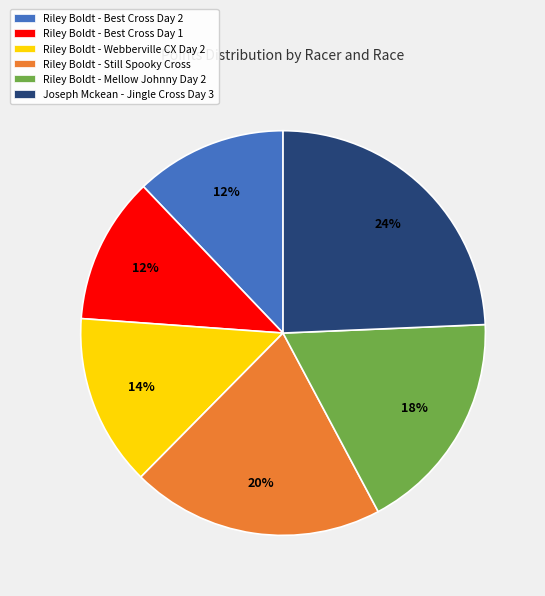

How many segments does this pie chart have?

6